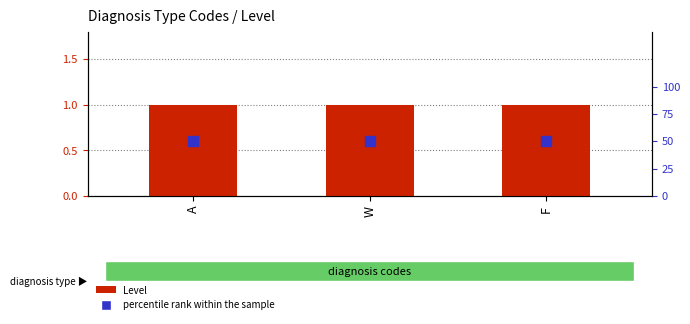

Which series has the largest Y range (max minus min)?

Level